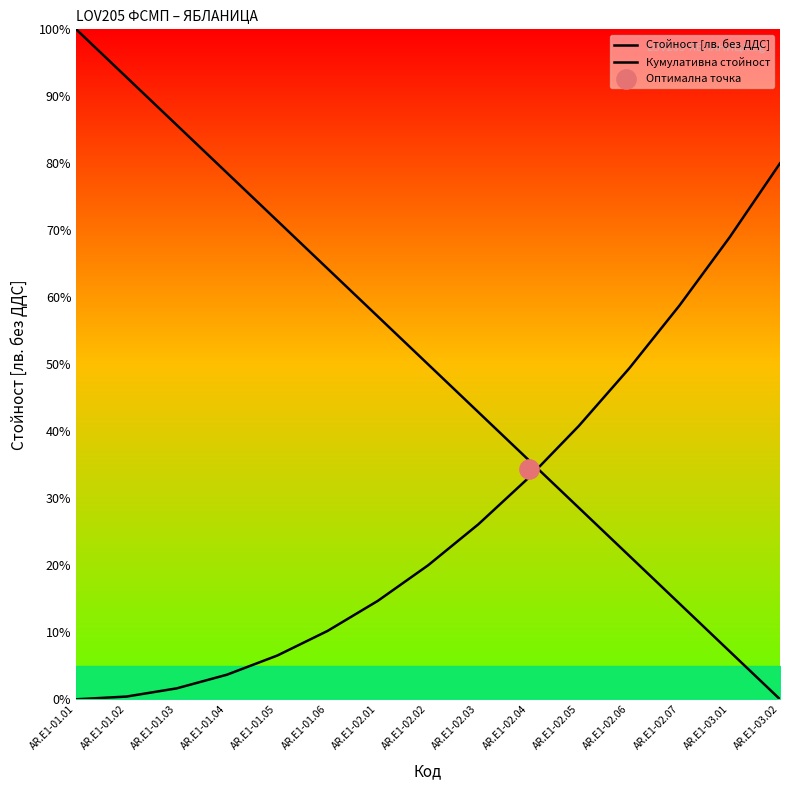

Which series has the largest total across all categories?

Стойност [лв. без ДДС]